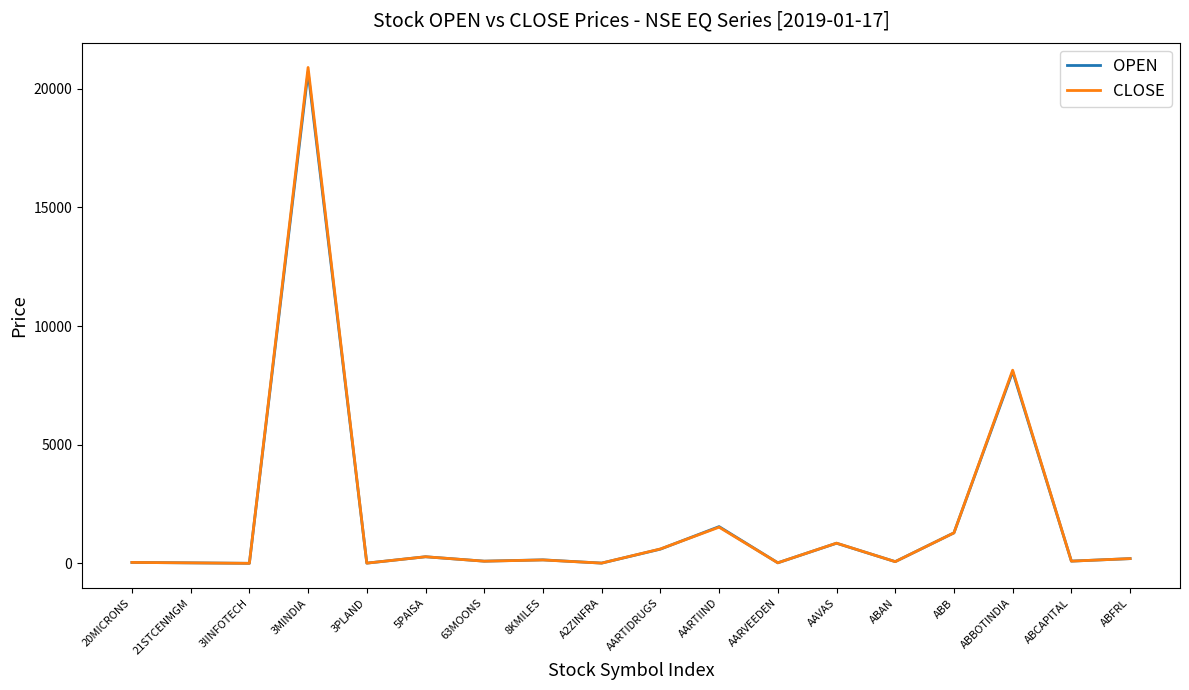

Is the value of CLOSE at 3IINFOTECH greater than the value of OPEN at ABBOTINDIA?

No